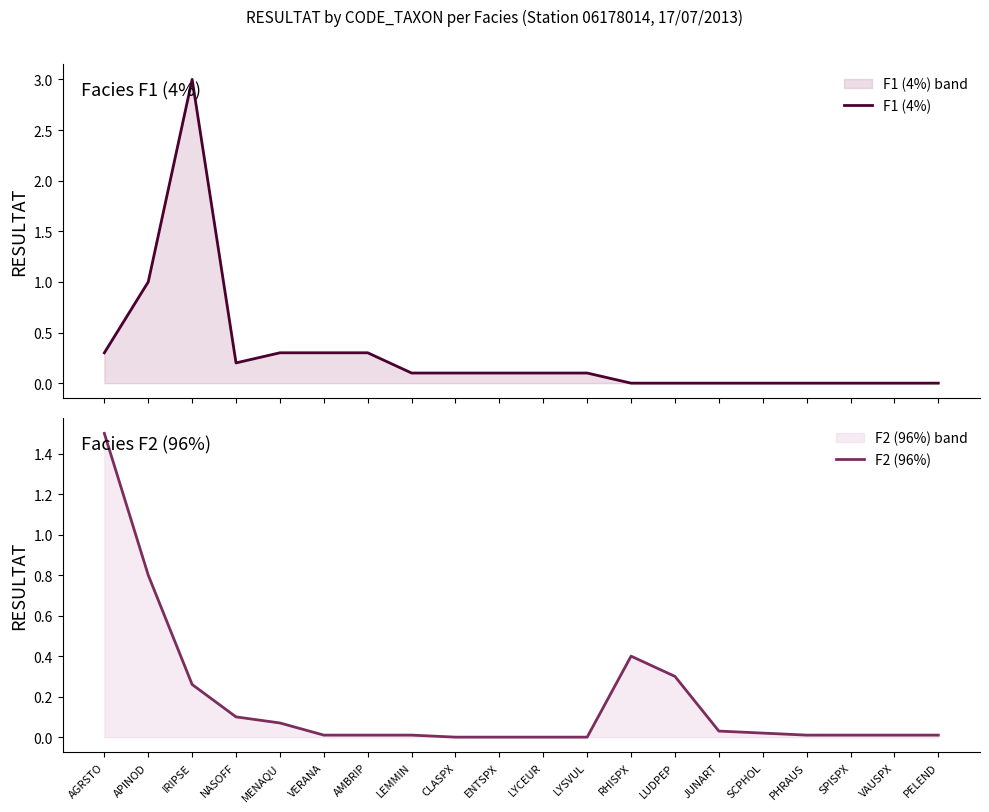

How many intersections are there between F1 (4%) and F2 (96%)?

2